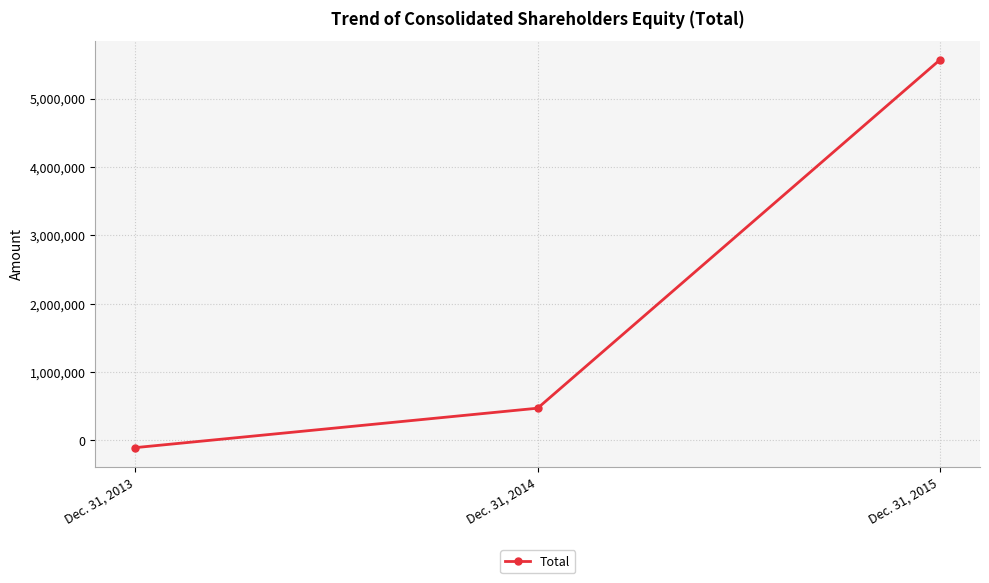

What is the minimum value shown in the chart?

-106378